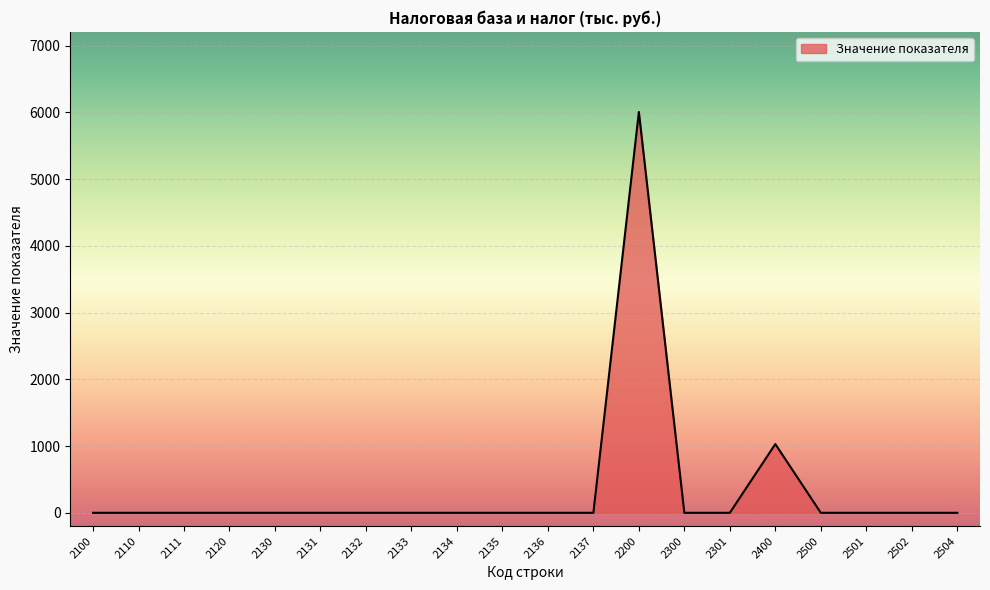

Which category has the highest value across all series?

2200